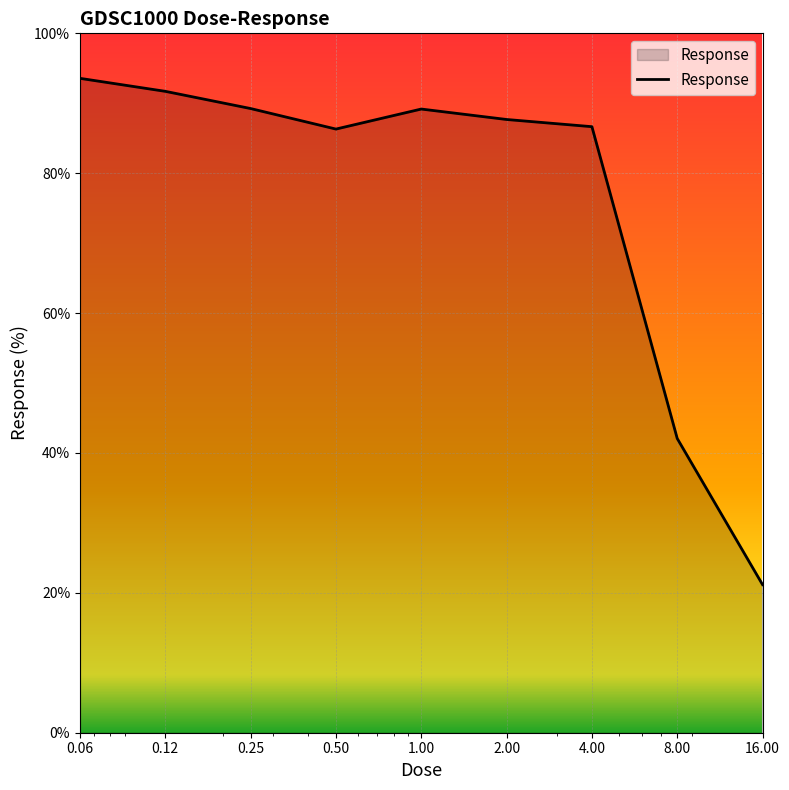

What is the difference between the maximum and minimum values?

72.4